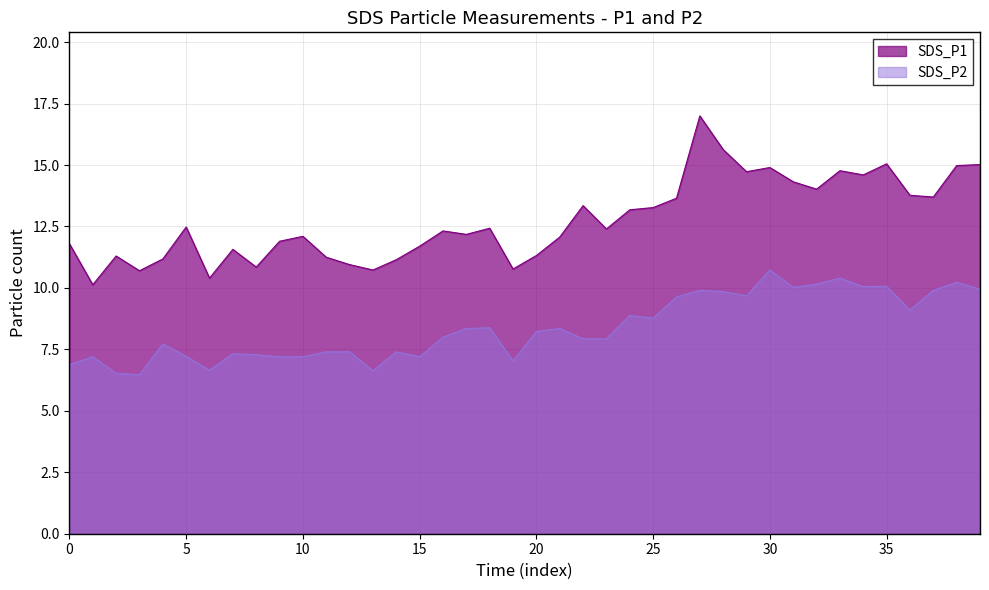

What is the average value of the SDS_P1 series?

12.7